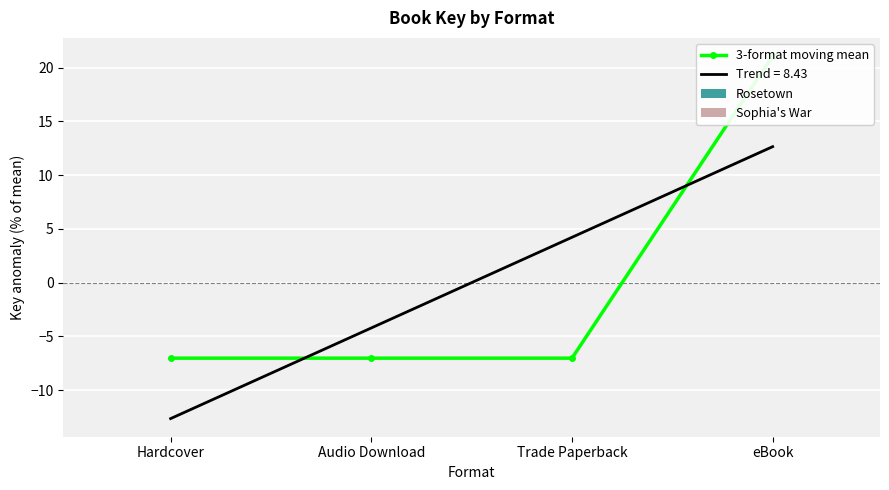

Reading left to right, extract all data points from this chart.

3-format moving mean: Hardcover=-7.0	Audio Download=-7.0	Trade Paperback=-7.0	eBook=21.1
Rosetown: Hardcover=0.0	Audio Download=0.0	Trade Paperback=0.0	eBook=0.0
Sophia's War: Hardcover=0.0	Audio Download=0.0	Trade Paperback=0.0	eBook=0.0